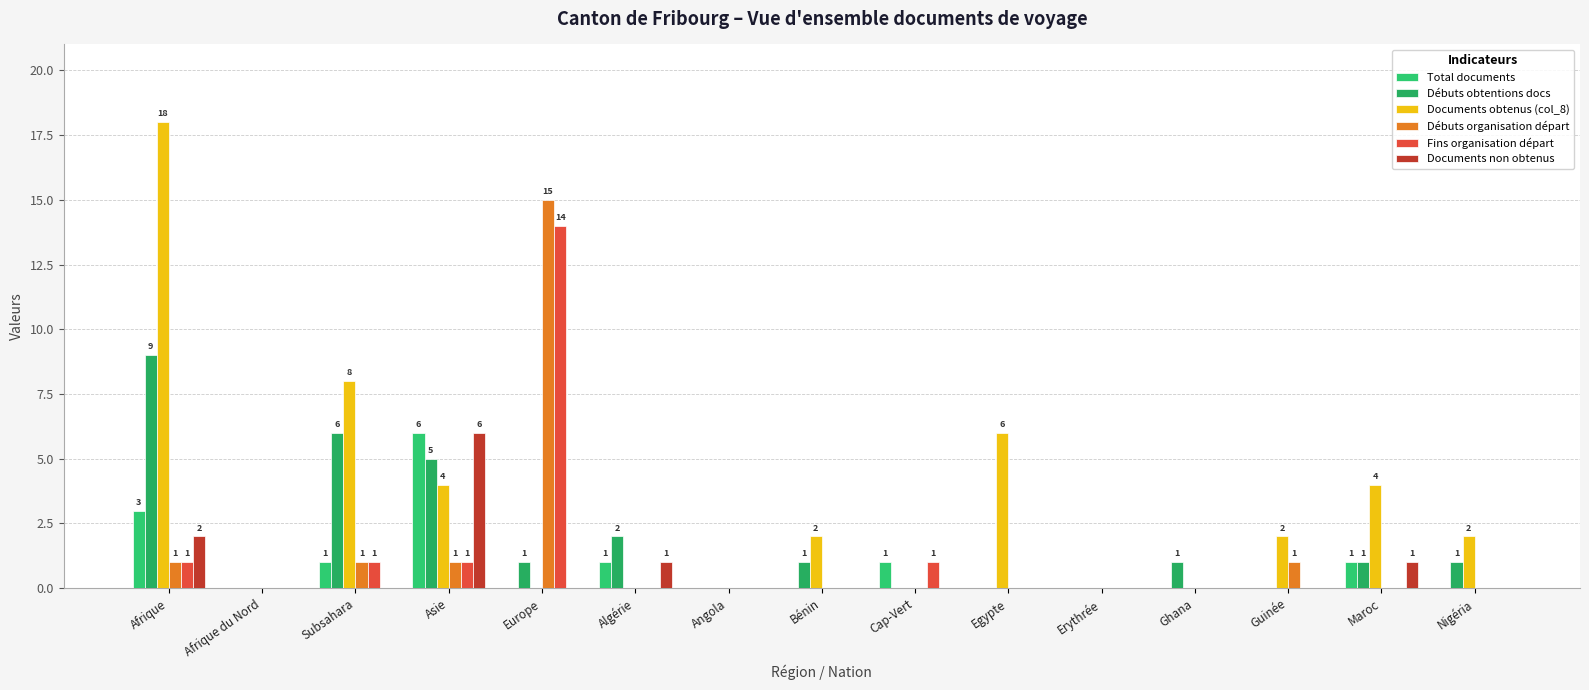

The Fins organisation départ series shows 5 at Nigéria. True or false?

False